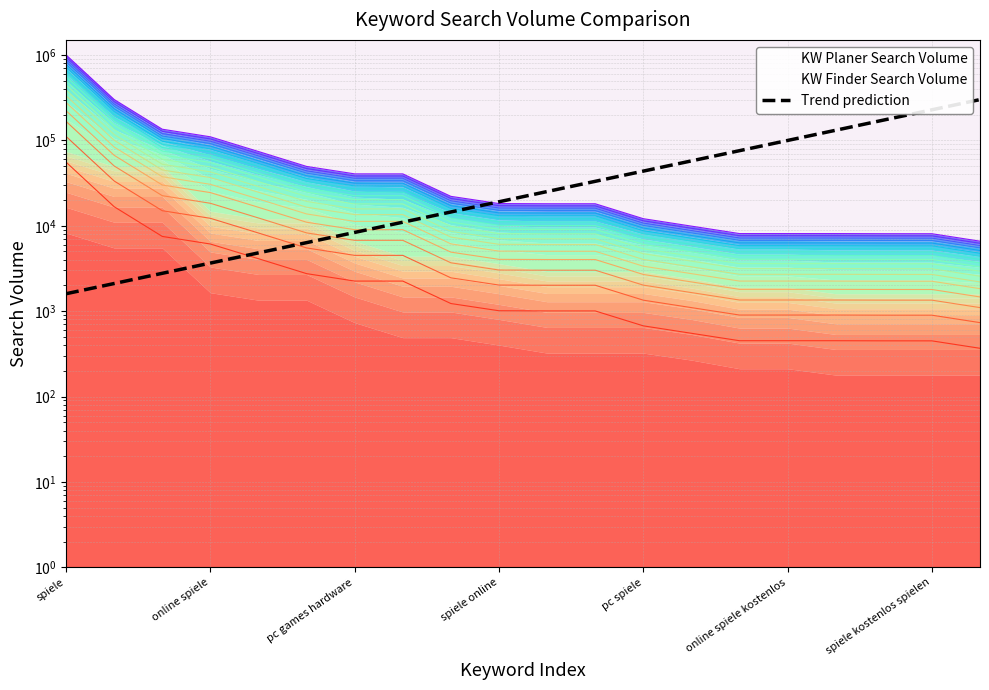

What is the sum of the values at pc games hardware and 17?

175700.8